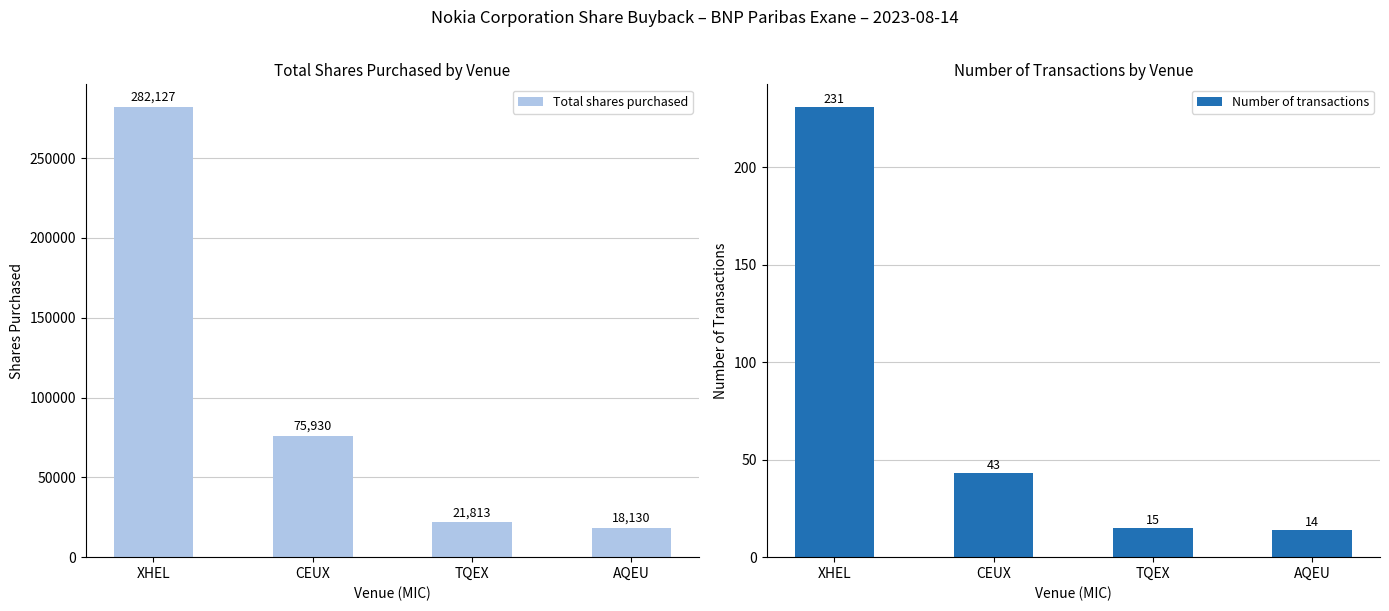

What is the sum of the Total shares purchased values at XHEL and TQEX?

303940